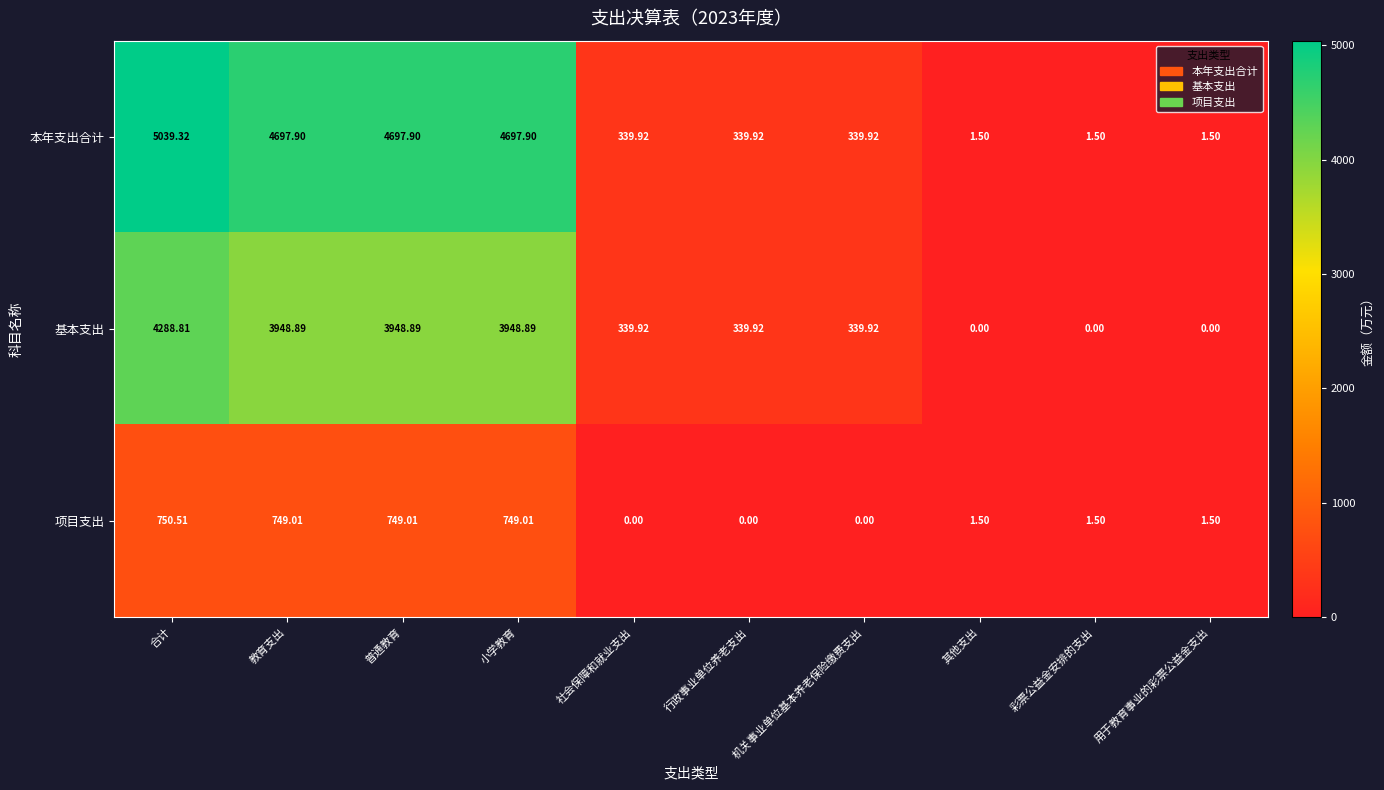

How many data points does each series have?

10